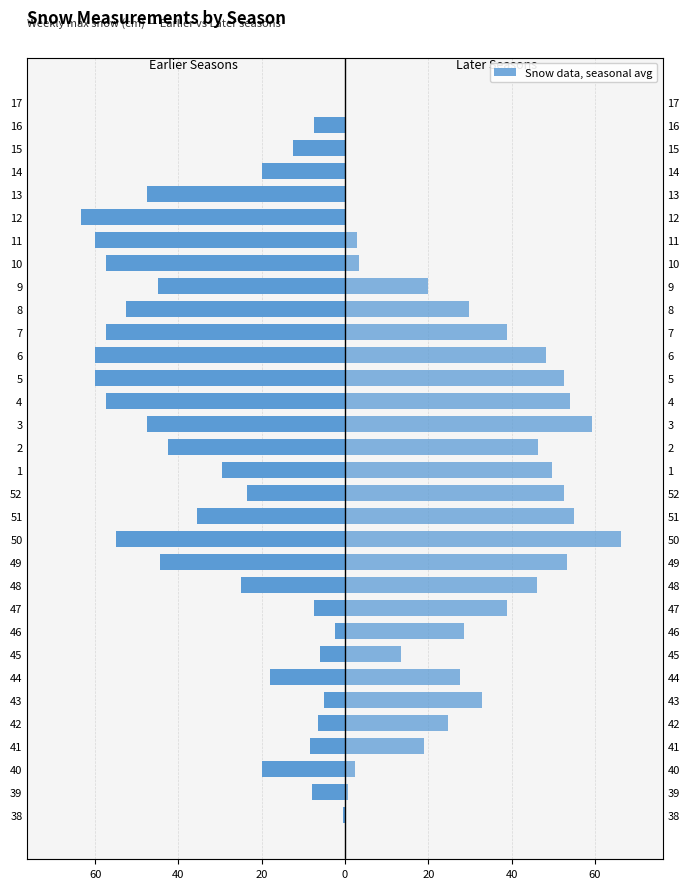

List the series in order of their overall mean, highest first.

Later Seasons (avg), Earlier Seasons (avg)